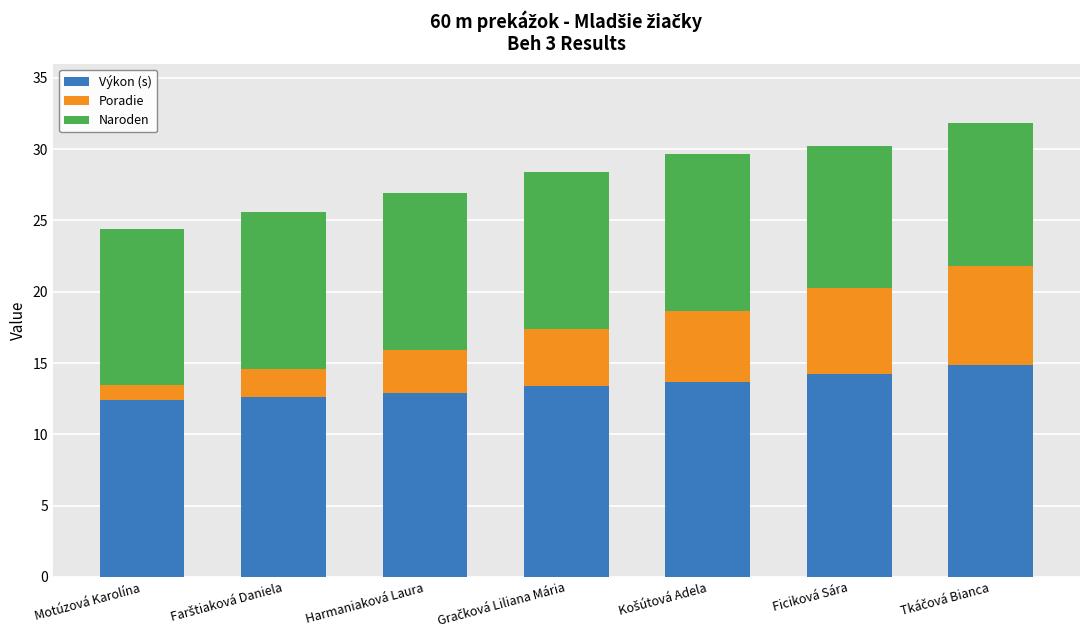

Are the bars horizontal?

No